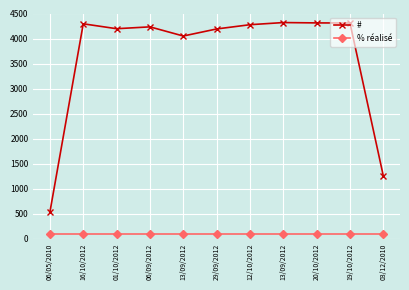

Reading right to left, what are all the values shown in this chart?

#: 03/12/2010=1253	19/10/2012=4310	20/10/2012=4312	13/09/2012=4319	12/10/2012=4276	29/09/2012=4191	13/09/2012=4050	06/09/2012=4233	01/10/2012=4196	16/10/2012=4294	06/05/2010=530
% réalisé: 03/12/2010=100	19/10/2012=100	20/10/2012=100	13/09/2012=100	12/10/2012=100	29/09/2012=100	13/09/2012=100	06/09/2012=100	01/10/2012=100	16/10/2012=100	06/05/2010=100